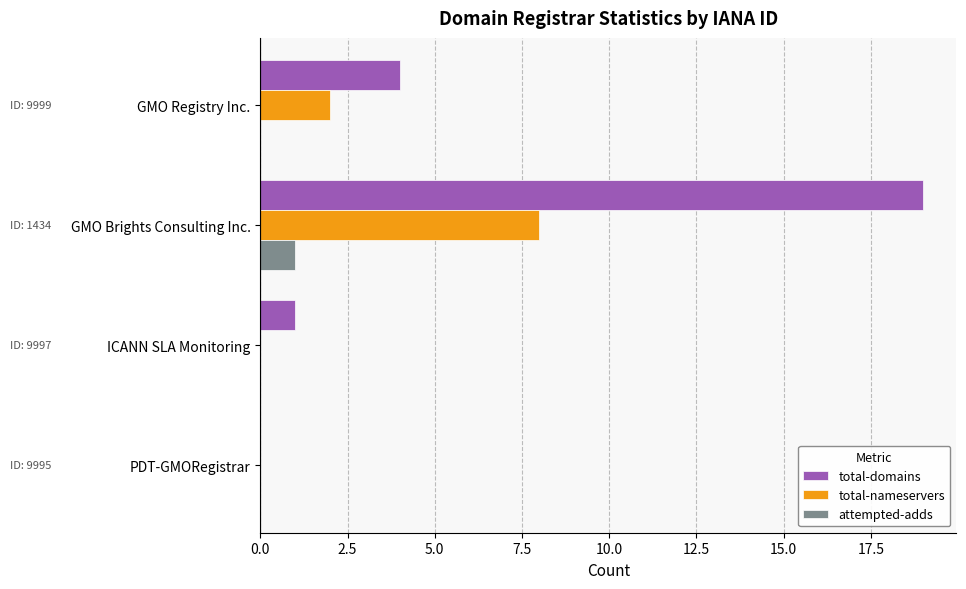

What is the sum of the total-nameservers values at GMO Brights Consulting Inc. and PDT-GMORegistrar?

8